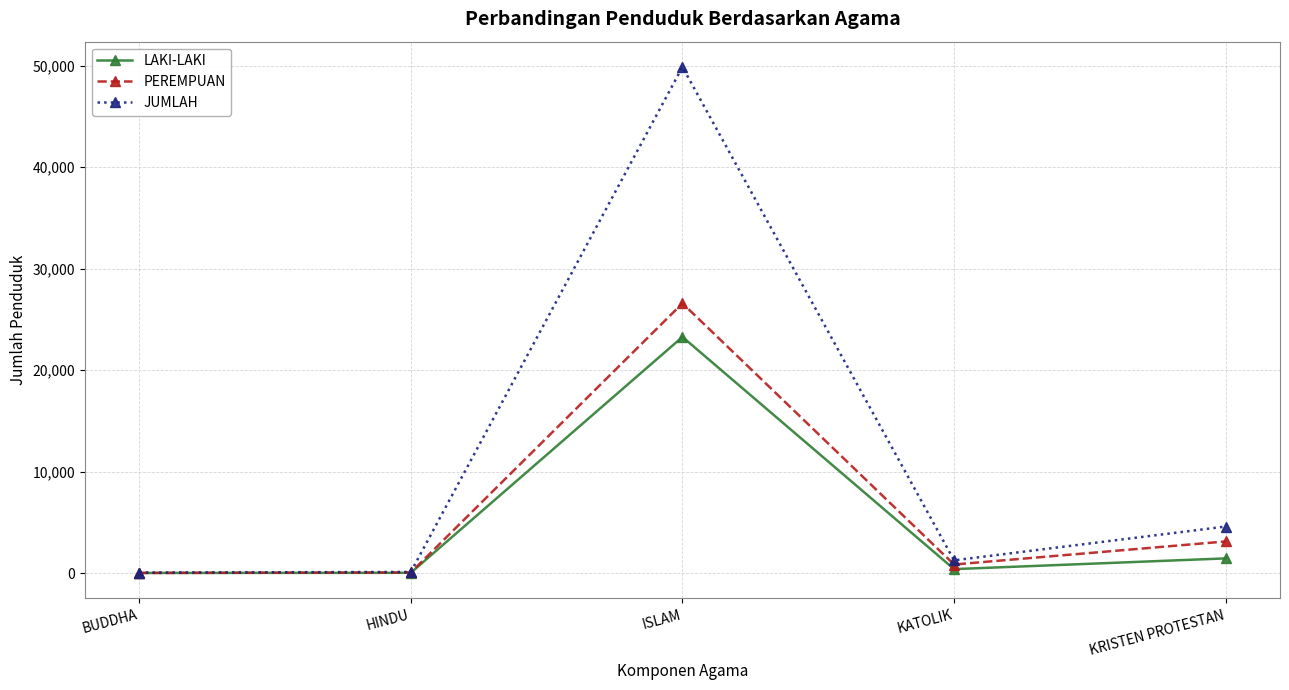

At which label does JUMLAH reach its peak?

ISLAM